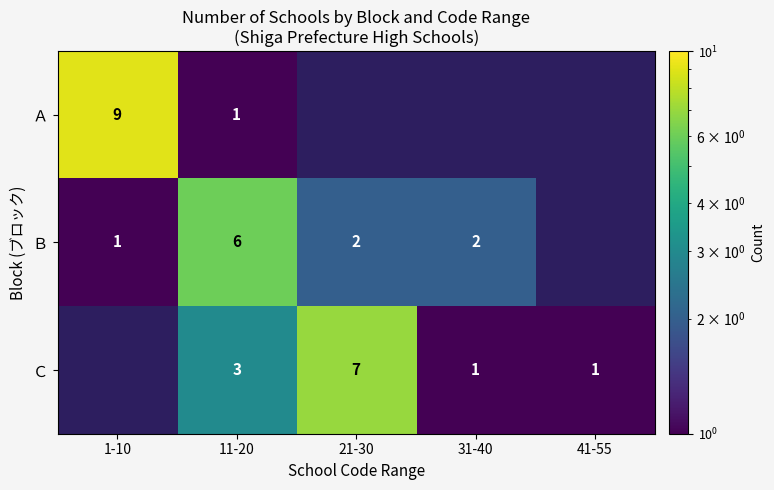

How many data points does each series have?

5